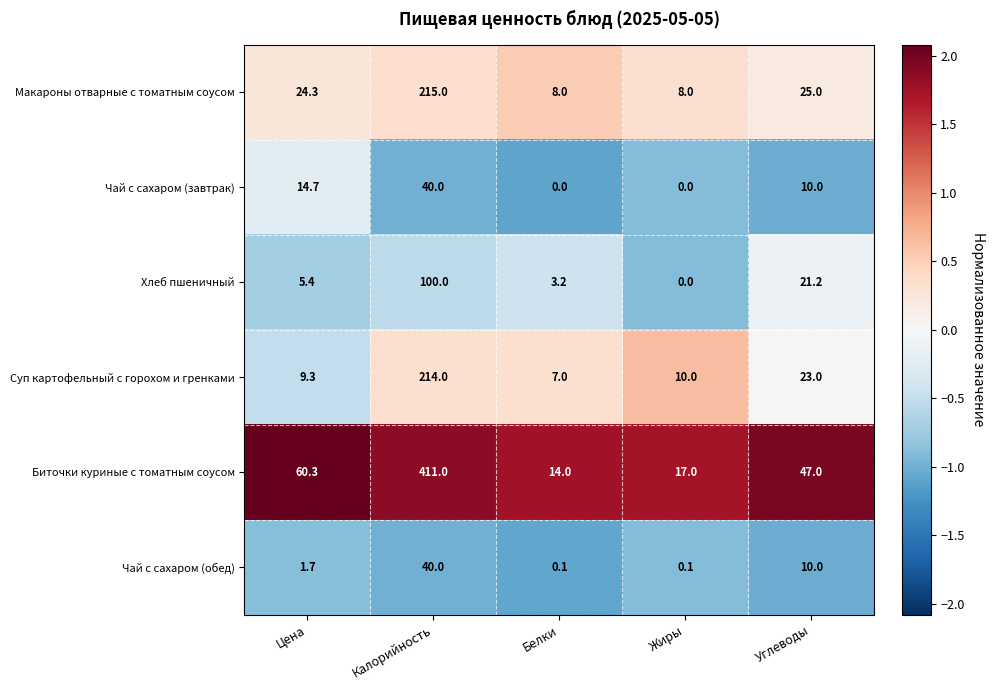

What is the highest value of the Хлеб пшеничный series?

100.0